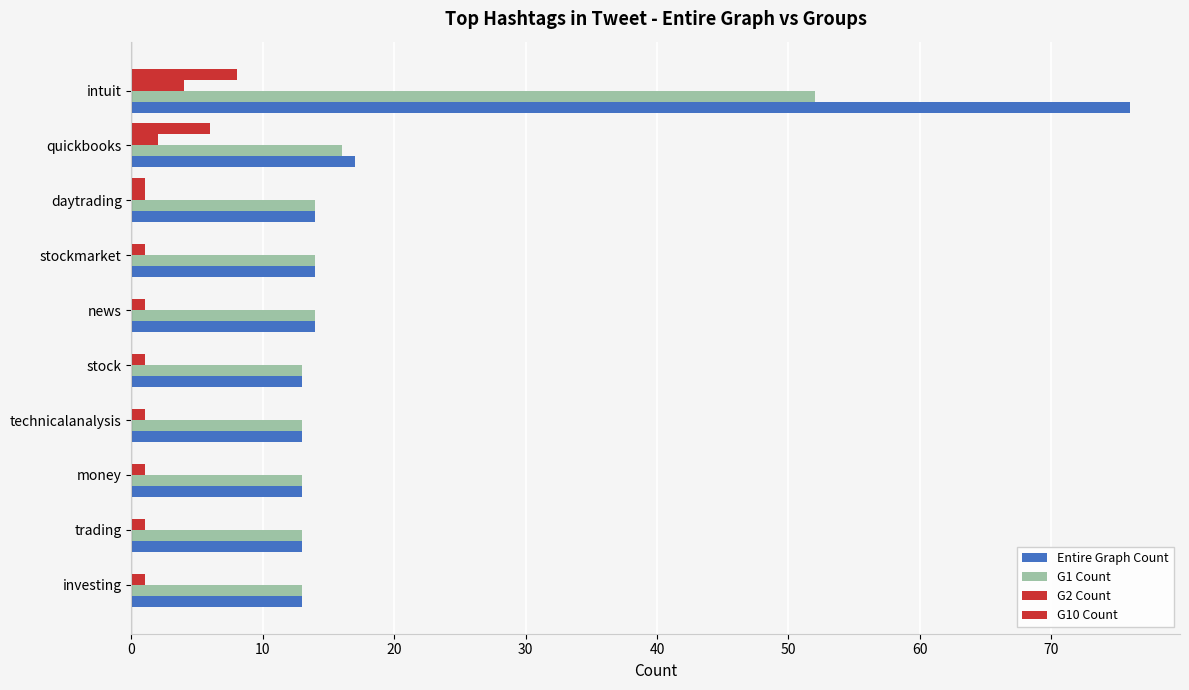

How many distinct data groups are displayed?

4